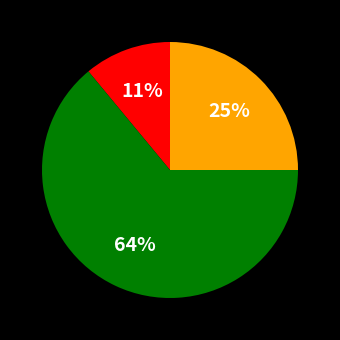

Is there any slice that represents more than half of the pie?

Yes